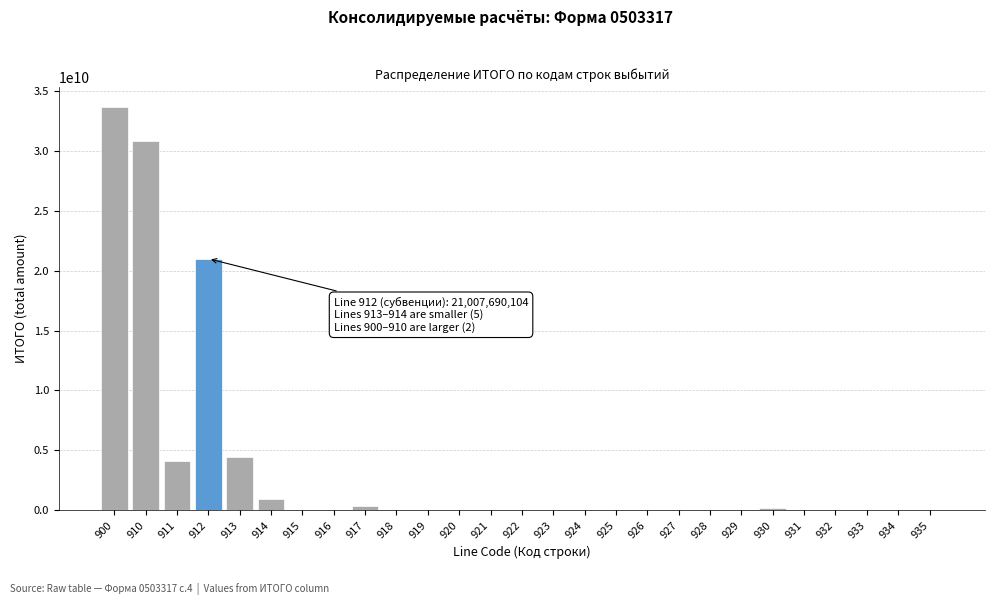

Is it true that the value at 927 is -13936367845.9?

False